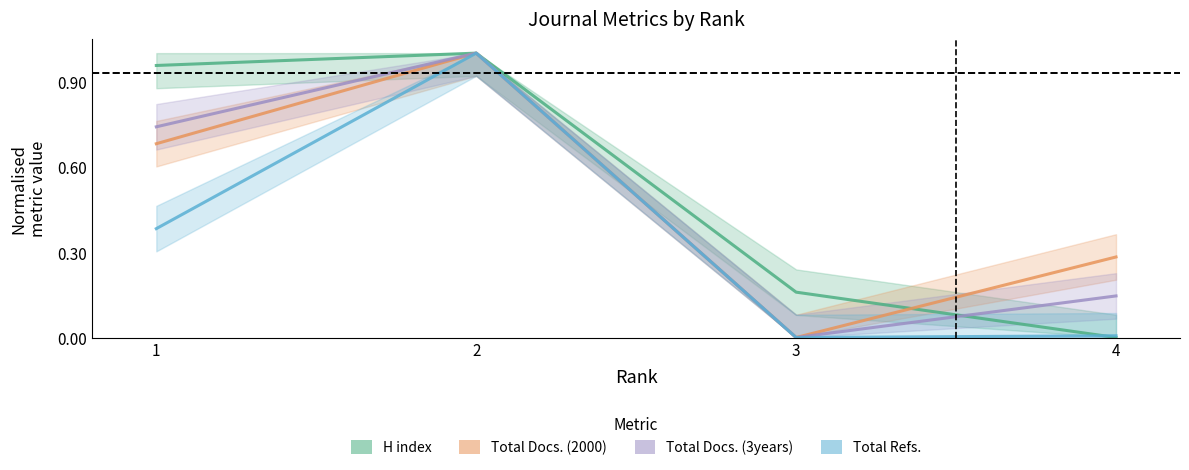

Reading right to left, extract all data points from this chart.

H index: 4=0.0	3=0.2	2=1.0	1=1.0
Total Docs. (2000): 4=0.3	3=0.0	2=1.0	1=0.7
Total Docs. (3years): 4=0.1	3=0.0	2=1.0	1=0.7
Total Refs.: 4=0.0	3=0.0	2=1.0	1=0.4